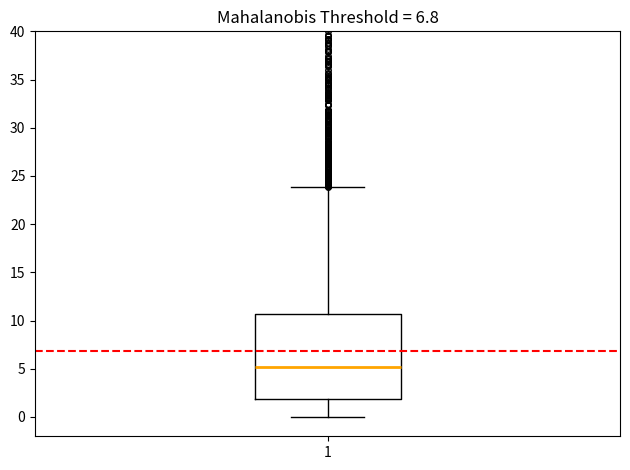

Read this box plot against the y-axis: the position of the median line, the range covered by the box, and the ends of both whiskers. The values are not printed on the chart, so give them approximately, as read against the axis.

median 5.0, box 2.0 to 10.5, whiskers 0.0 to 24.0